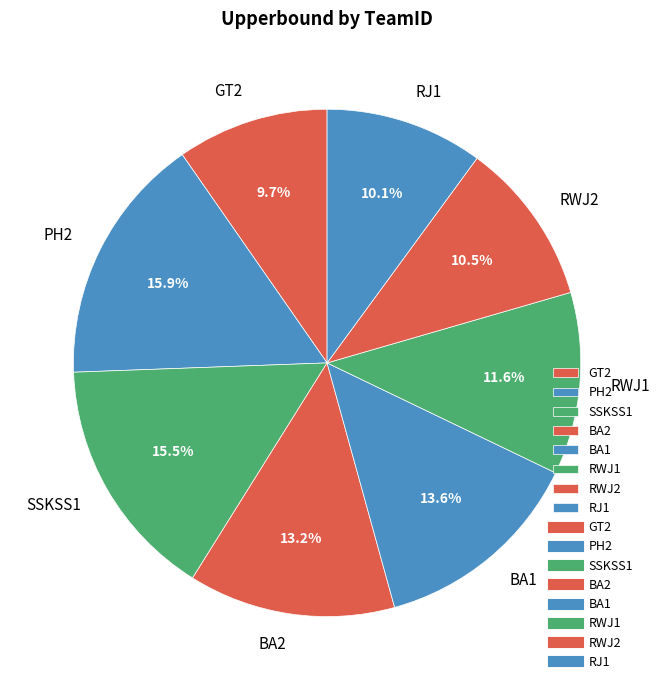

Is there any slice that represents more than half of the pie?

No